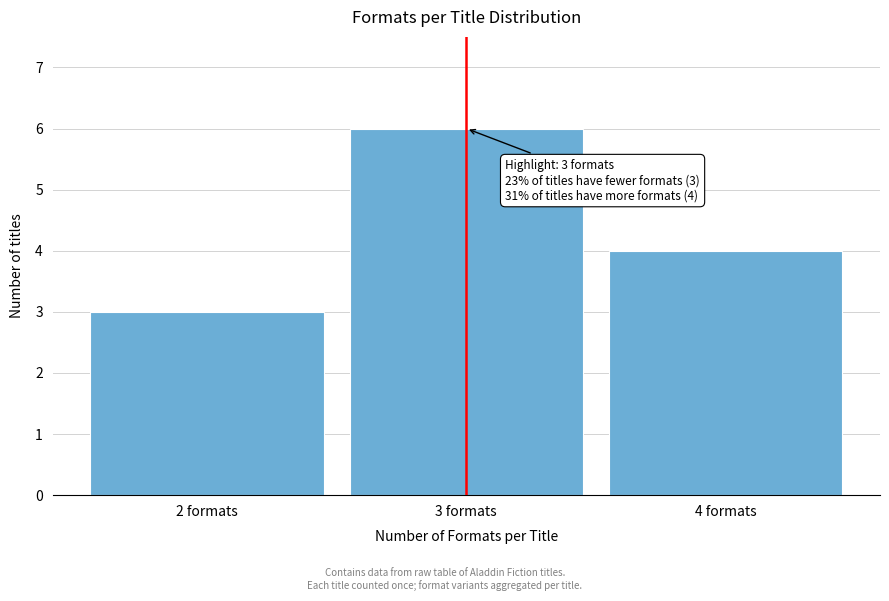

Over which range of the x-axis is the bar tallest?

2.5 to 3.5